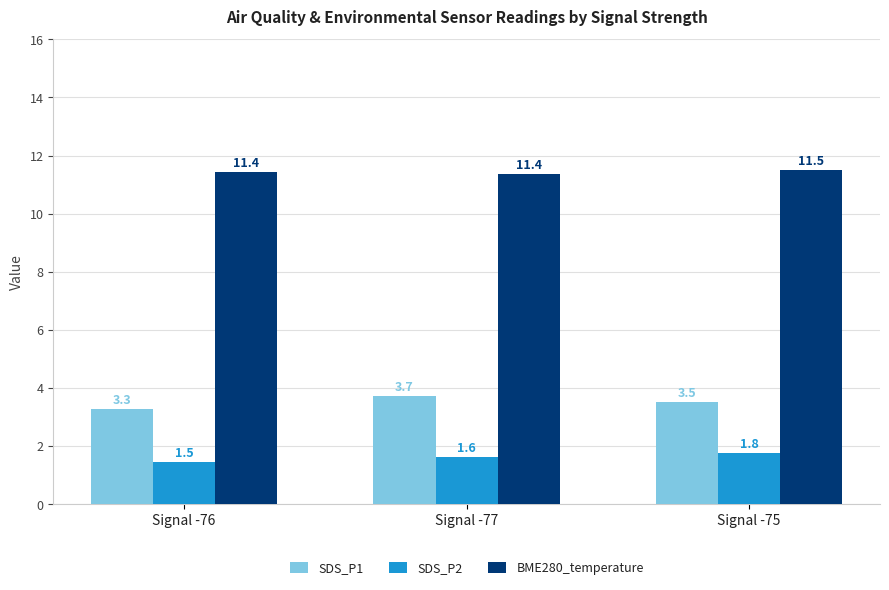

What is the maximum value for BME280_temperature?

11.5